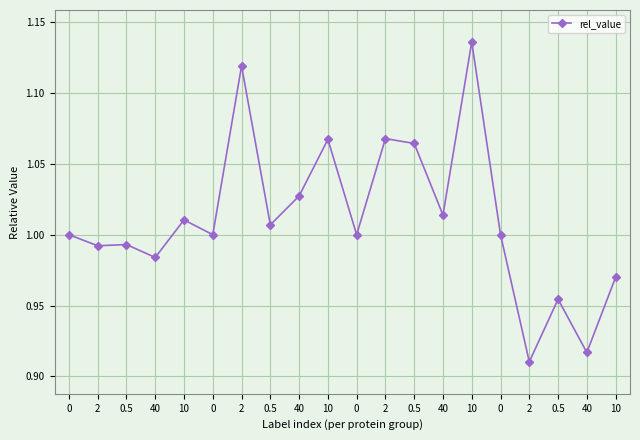

The chart shows a value of 0.2 at 0. True or false?

False